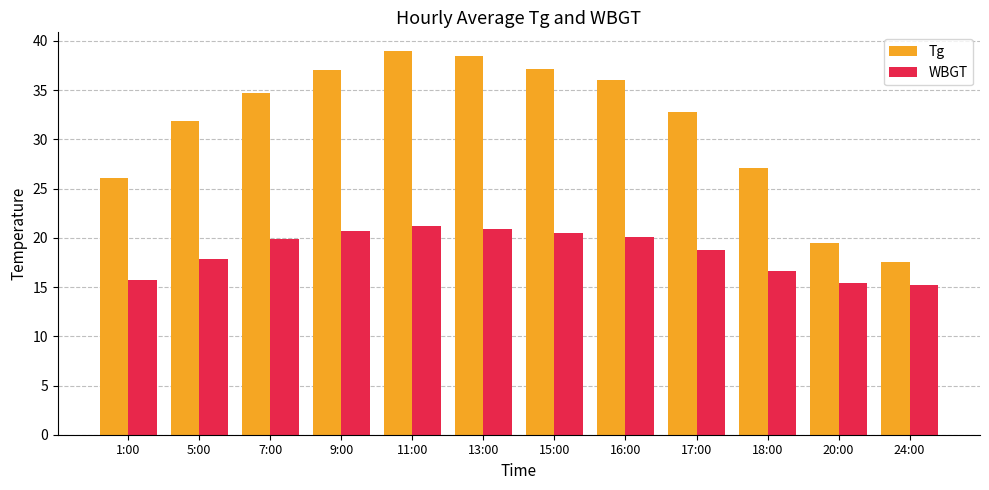

What is the average value of the WBGT series?

18.6